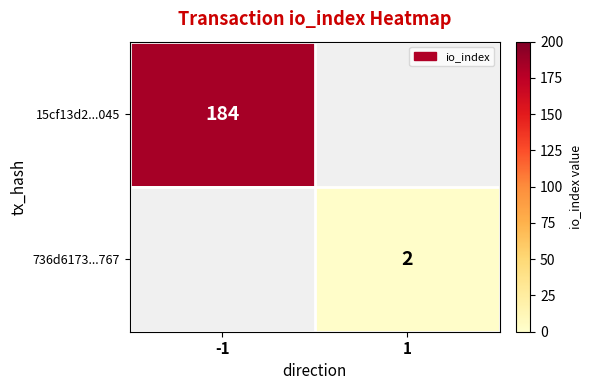

The 736d6173...767 series shows 2 at 1. True or false?

True